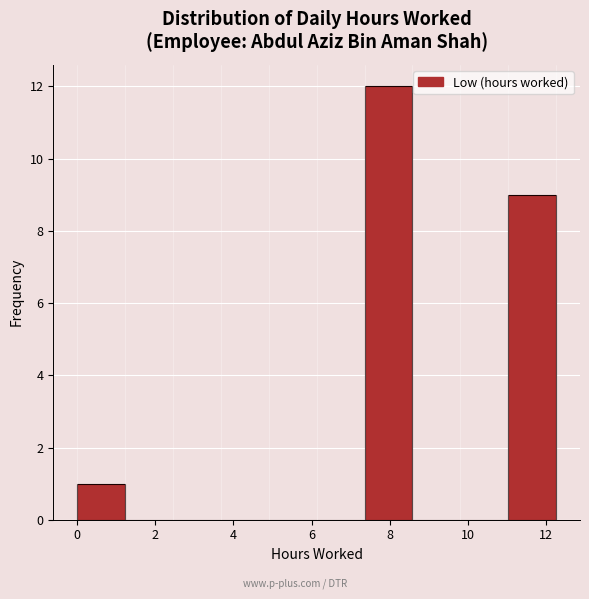

Over which range of the x-axis is the bar tallest?

7.4 to 8.6